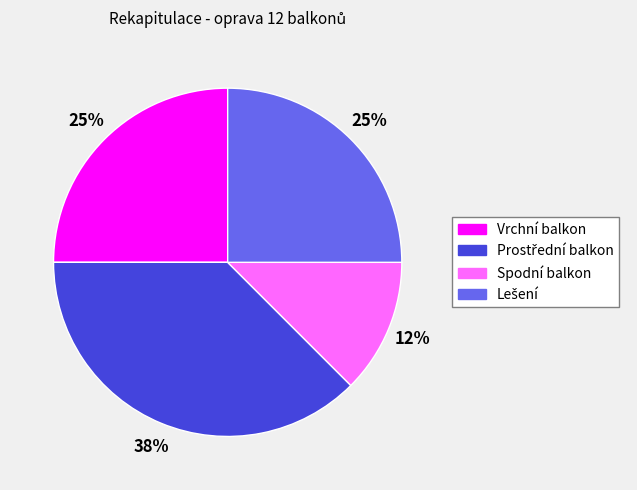

Which has a higher value, Vrchní balkon or Spodní balkon?

Vrchní balkon